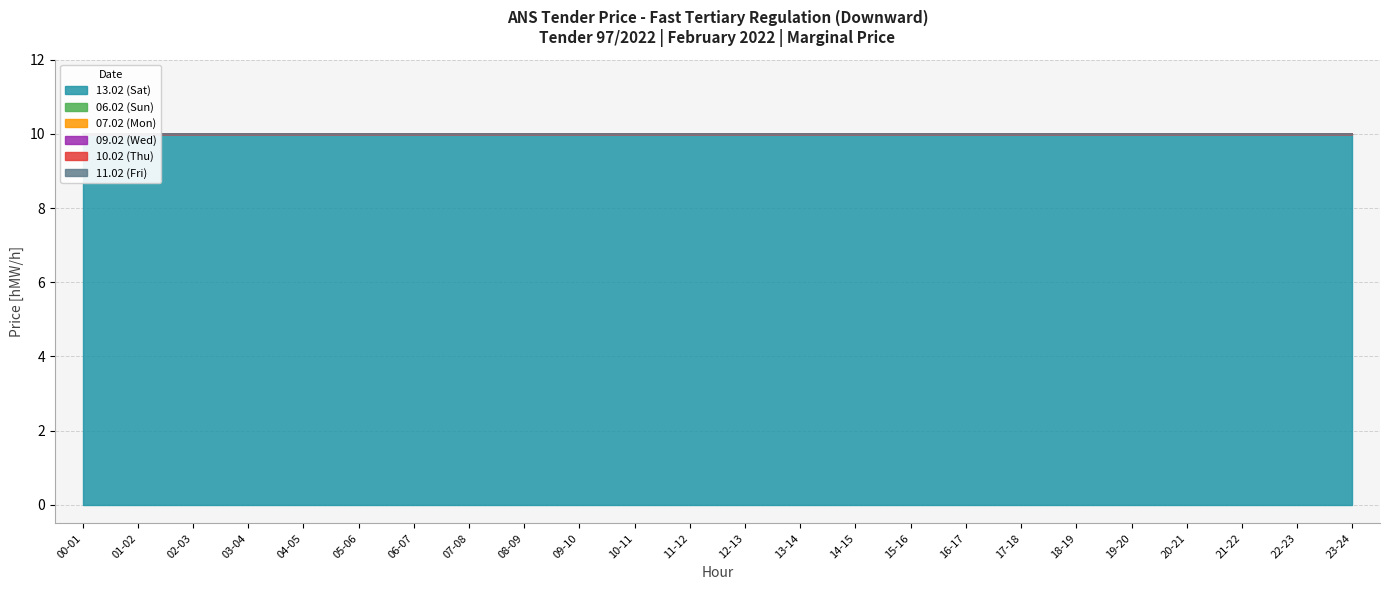

At which label is 10.02 (Thu) closest to 0?

00-01